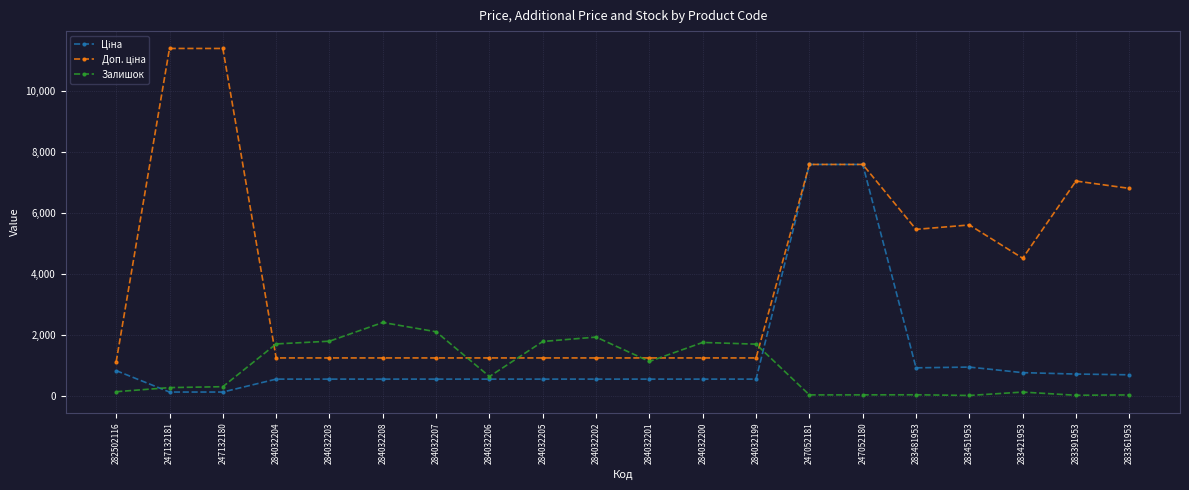

At how many categories does at least one series exceed 3345?

9